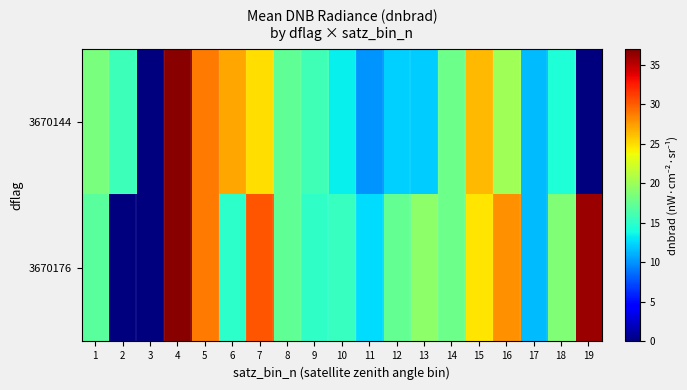

Reading left to right, what are all the values shown in this chart?

3670144: 1=18.4	2=15.6	3=0.0	4=36.7	5=28.8	6=27.1	7=24.9	8=17.2	9=15.8	10=13.4	11=10.1	12=12.2	13=12.1	14=17.9	15=26.4	16=20.1	17=11.5	18=14.4	19=0.0
3670176: 1=17.0	2=0.0	3=0.0	4=36.7	5=28.8	6=15.0	7=30.2	8=17.2	9=15.1	10=15.4	11=12.6	12=17.4	13=19.2	14=17.9	15=24.7	16=28.0	17=11.5	18=18.8	19=36.1